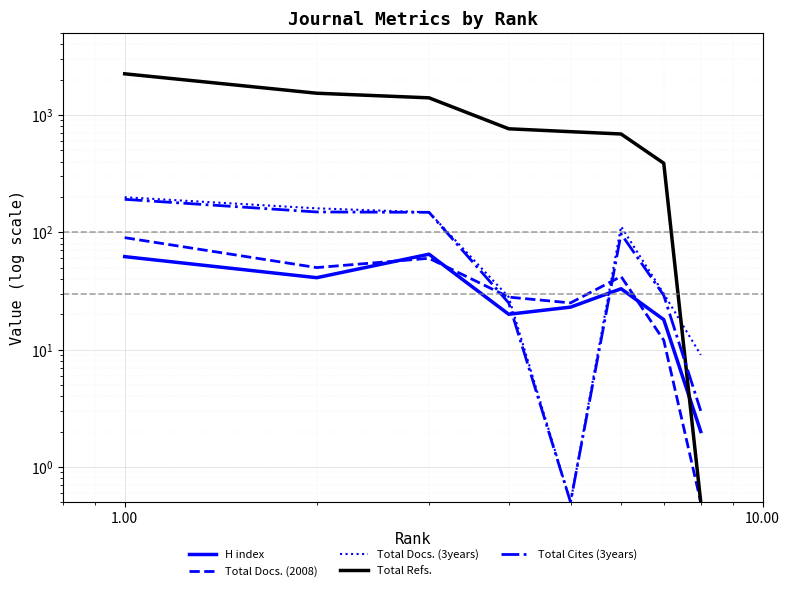

How many series are shown in this chart?

5